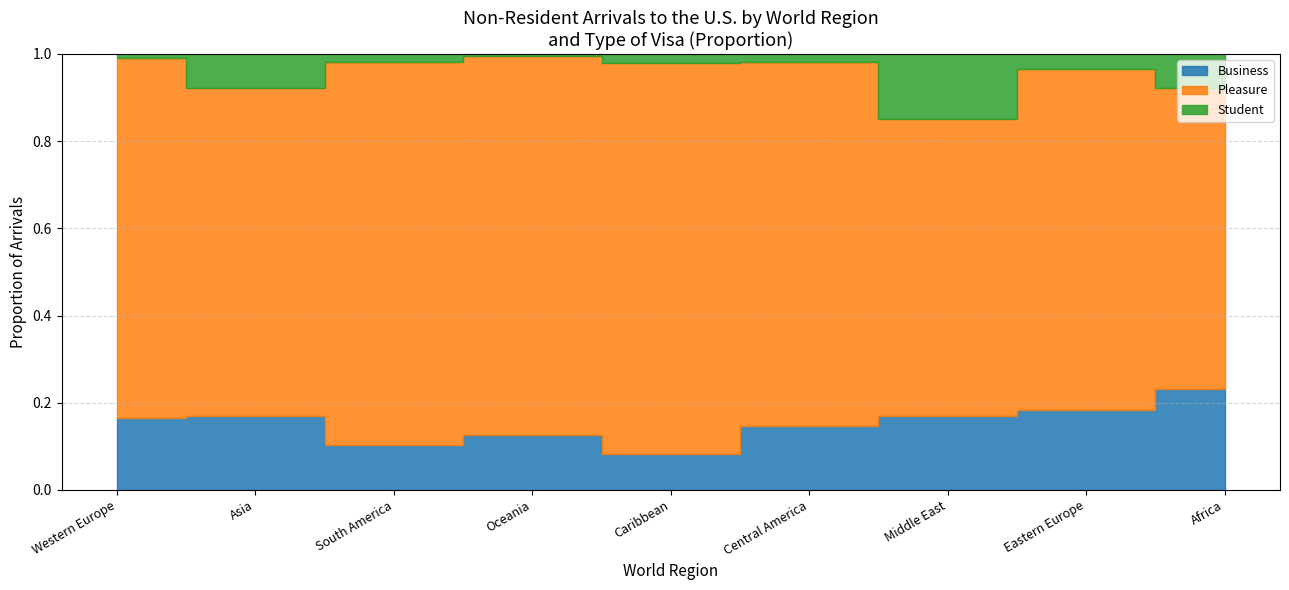

True or false: Pleasure has a value of 2919466 at Western Europe.

False